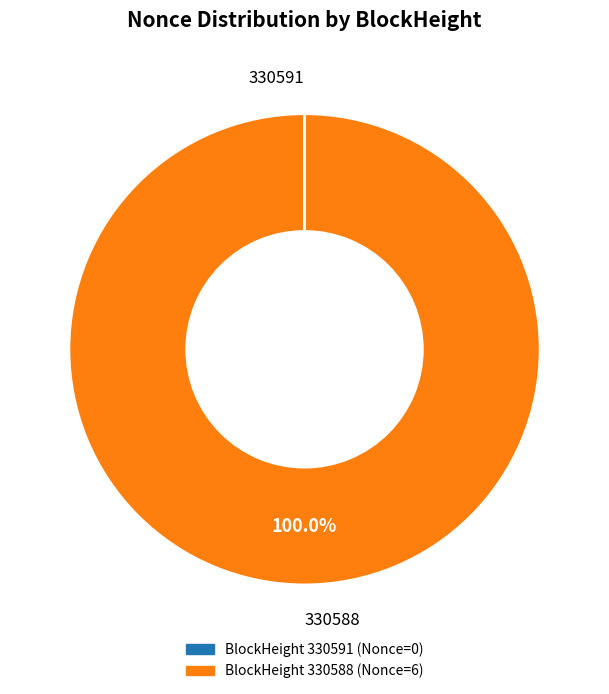

To the nearest percent, what percentage of the pie is 330588?

100%